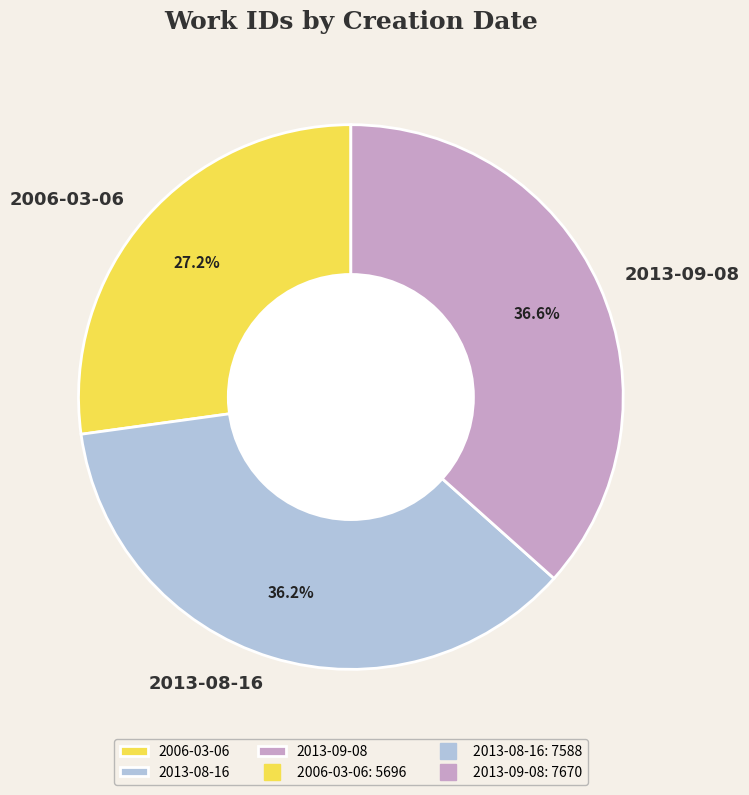

Is it true that 2013-08-16 is 47% of the pie?

False